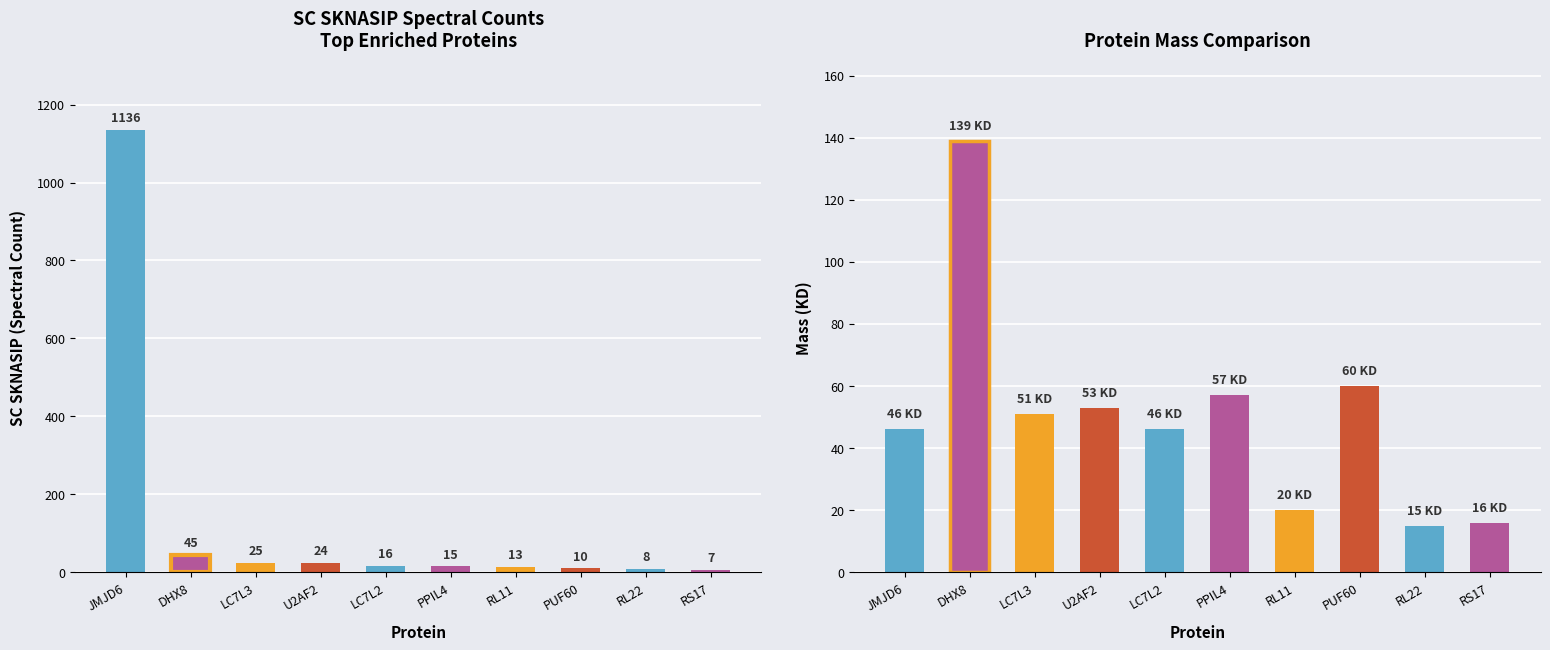

How many data points in Mass (KD) are above 51?

4